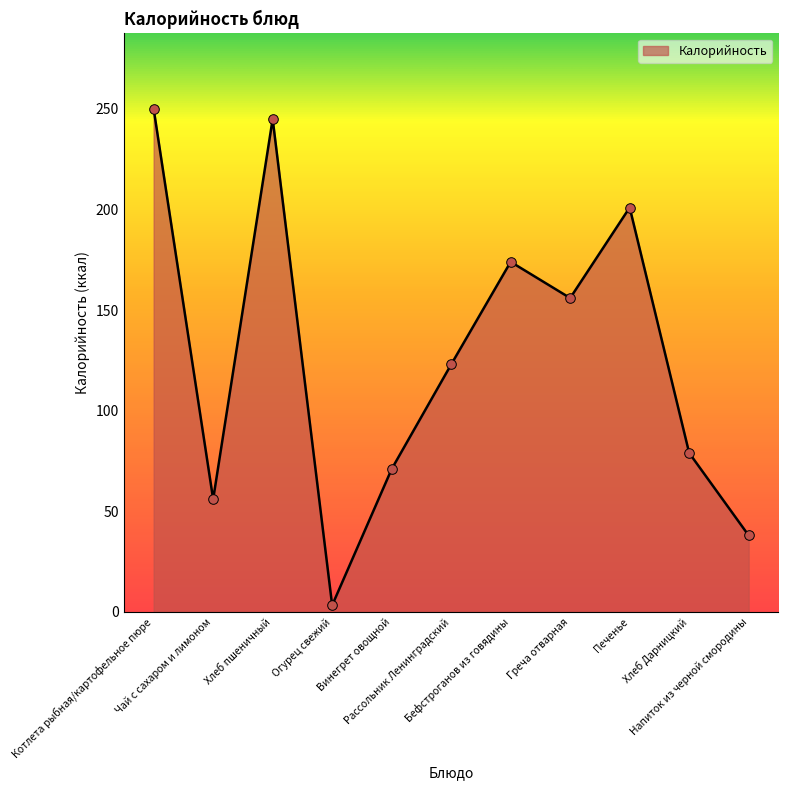

What is the change in value from Винегрет овощной to Напиток из черной смородины?

-33.0